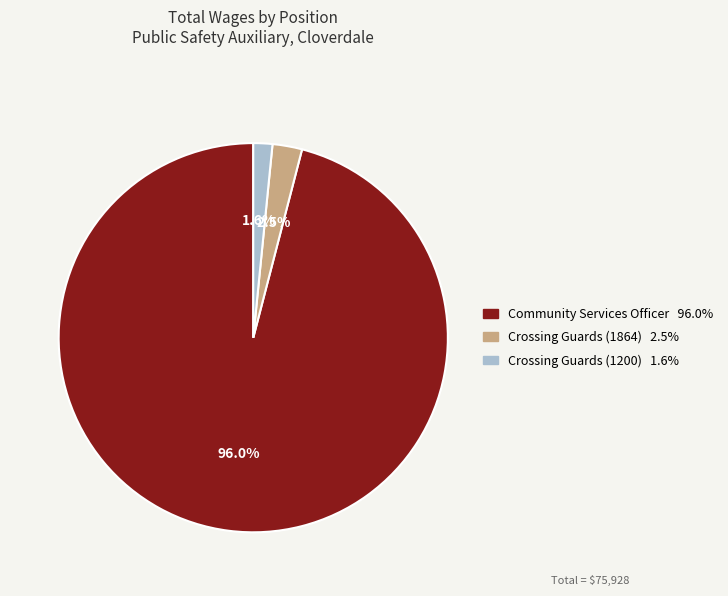

Is there any slice that represents more than half of the pie?

Yes